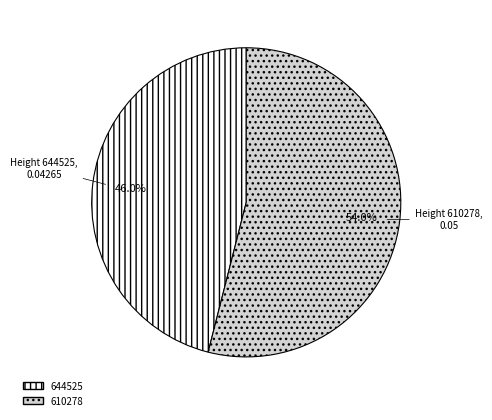

Which category accounts for the majority?

610278